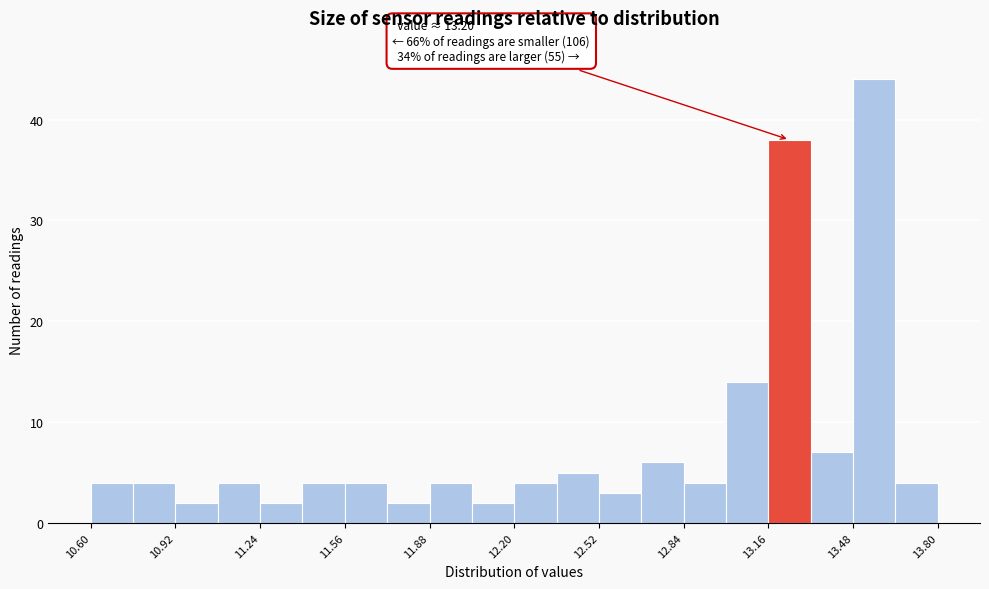

Read against the x-axis, roughly where is the centre of the tallest bar?

13.55